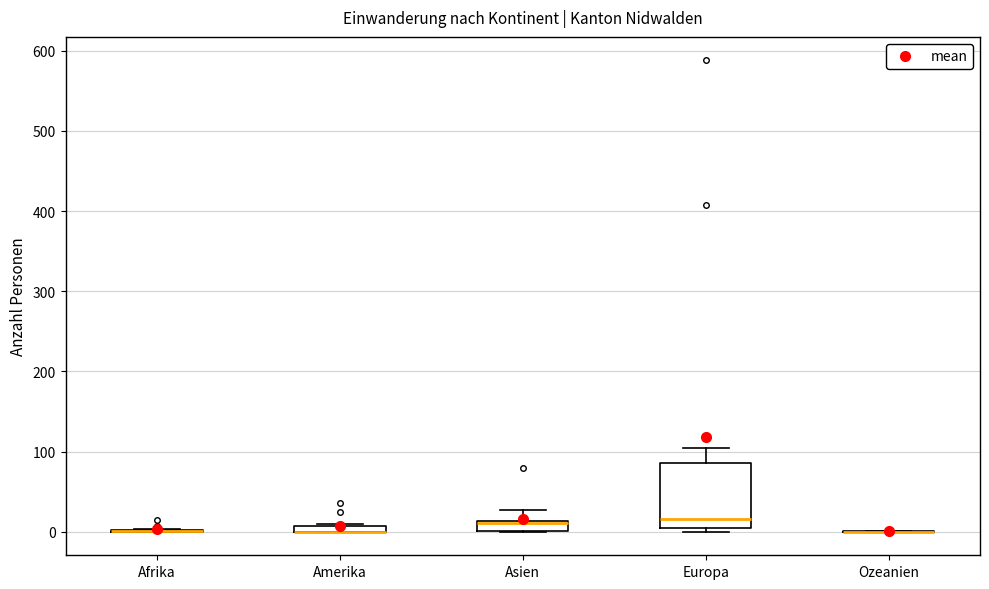

Comparing the boxes themselves (not the whiskers), which one is the tallest?

Europa